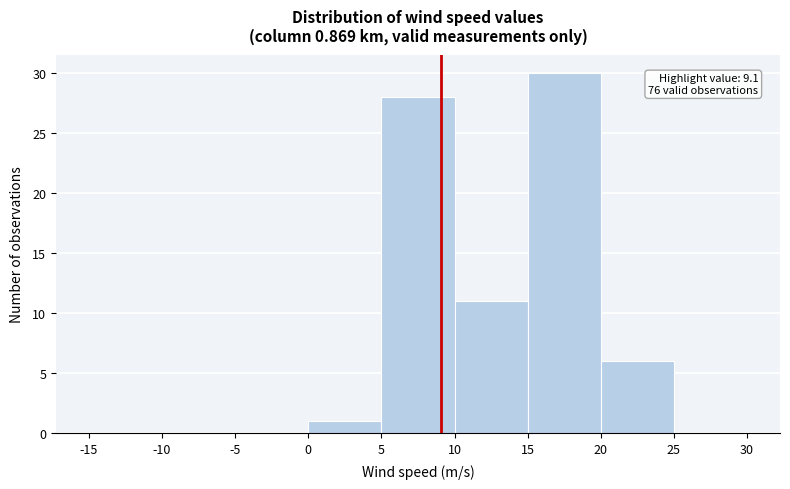

Which range on the x-axis has the tallest bar?

15 to 20